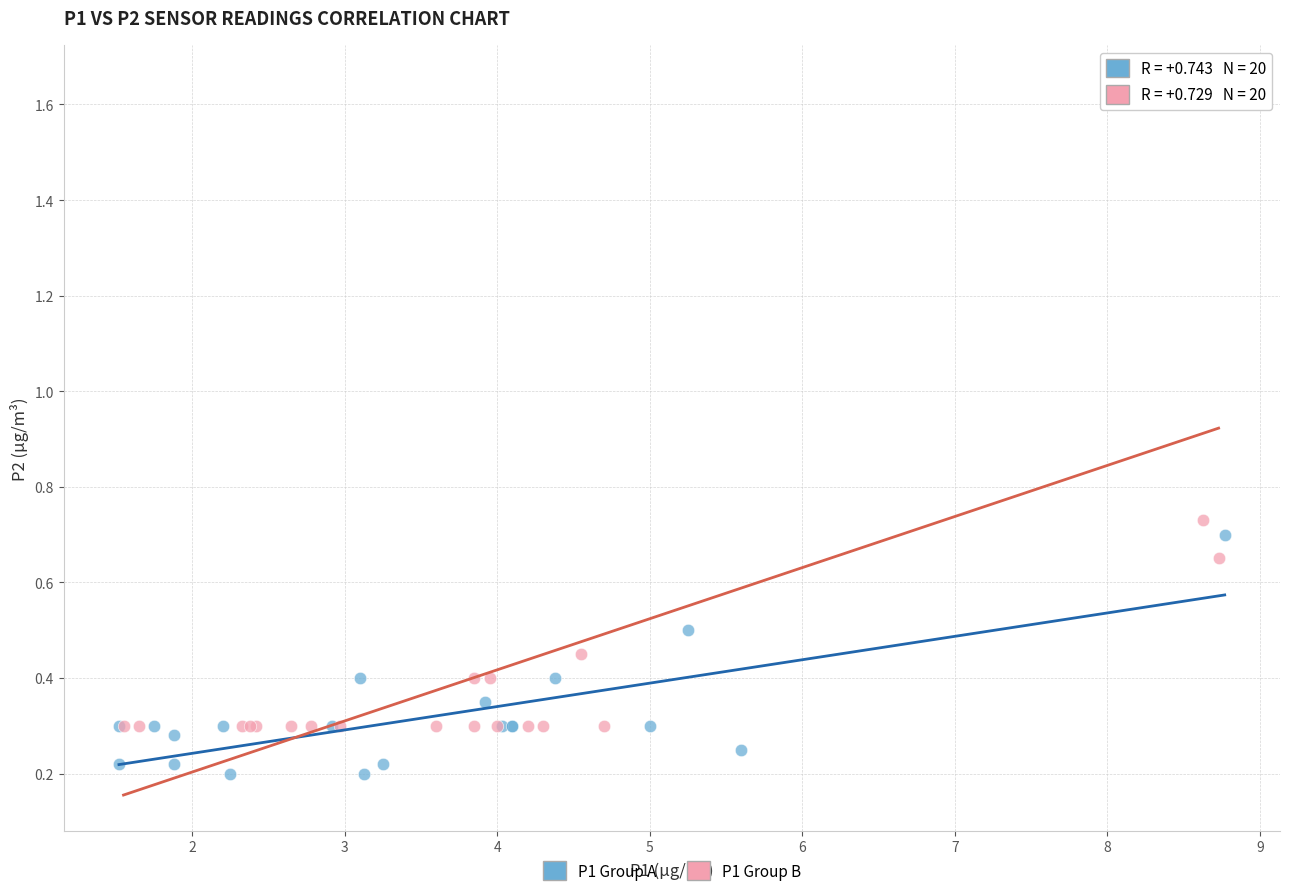

Which series contains the highest Y value?

P1 Group B